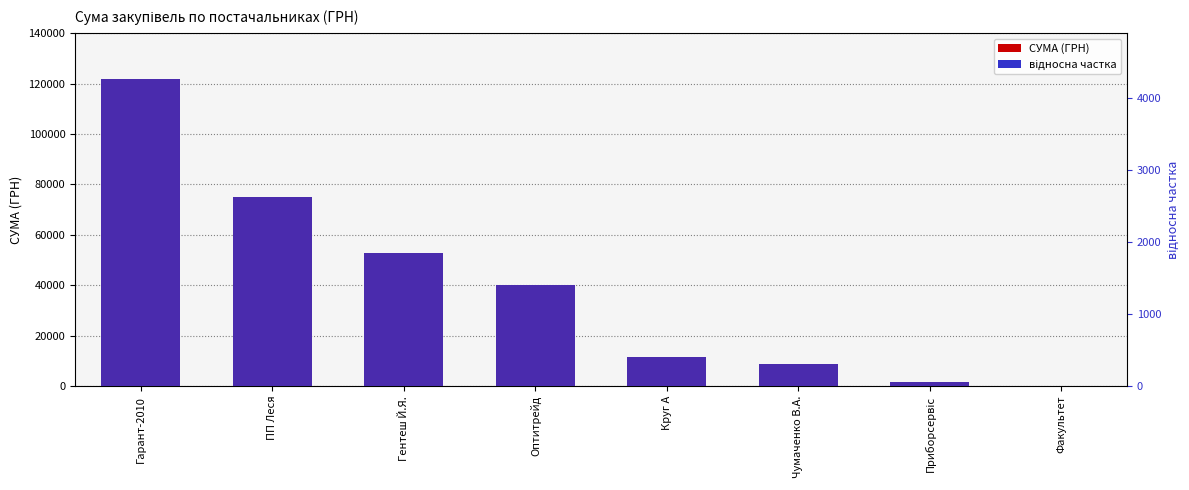

What is the difference between the maximum and second lowest values in the відносна частка series?

4200.3